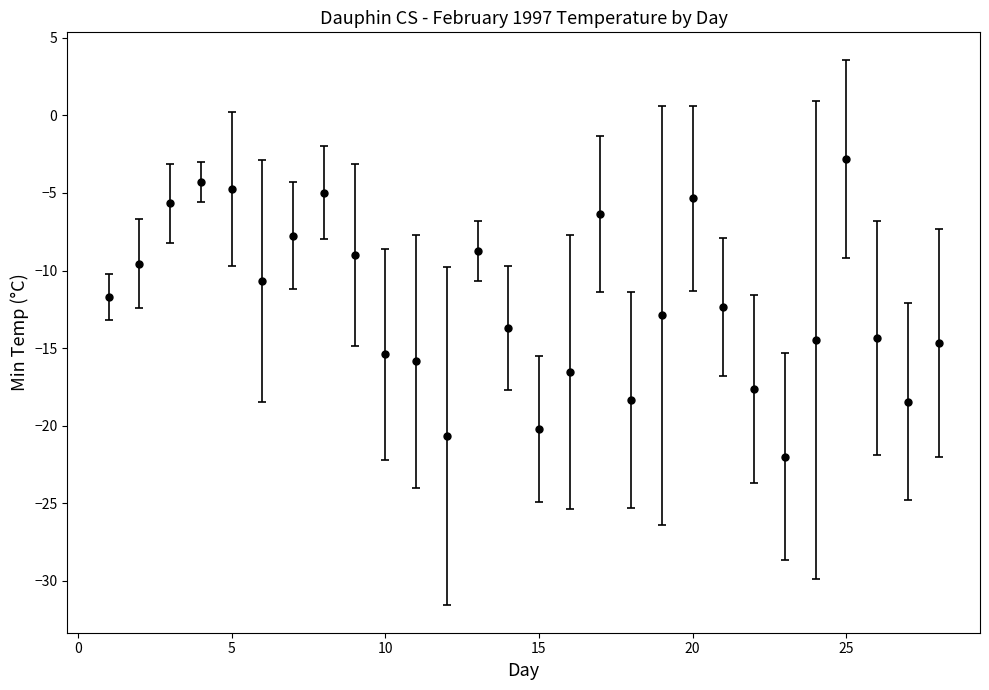

What is the average value?

-12.1